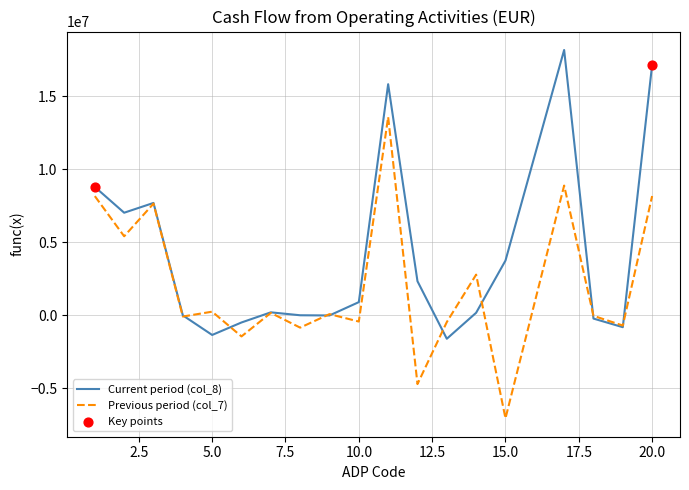

Rank the series by their average value, from lowest to highest.

Previous period (col_7), Current period (col_8)